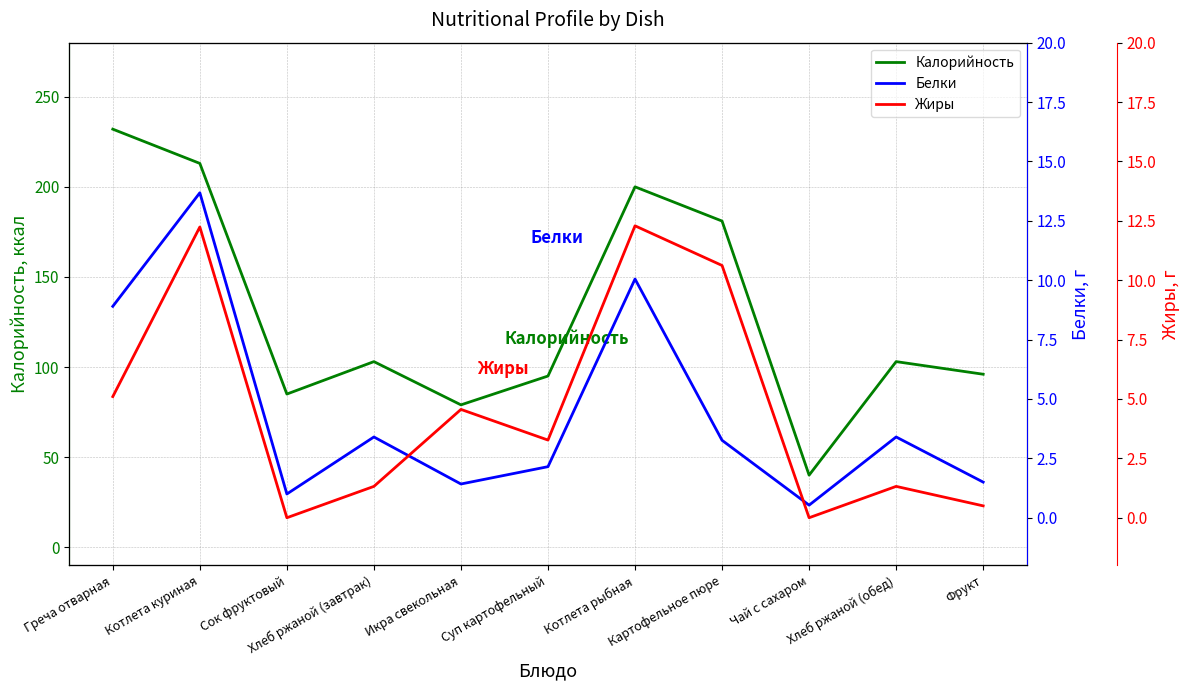

True or false: Жиры has more than 0 interior local peaks.

True